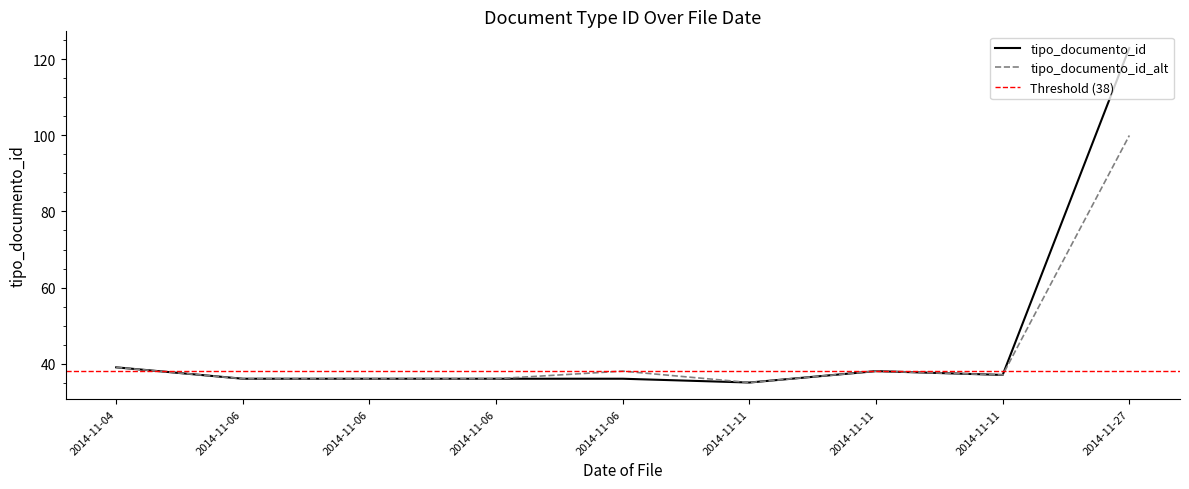

What are all the series names shown in the legend?

tipo_documento_id, tipo_documento_id_alt